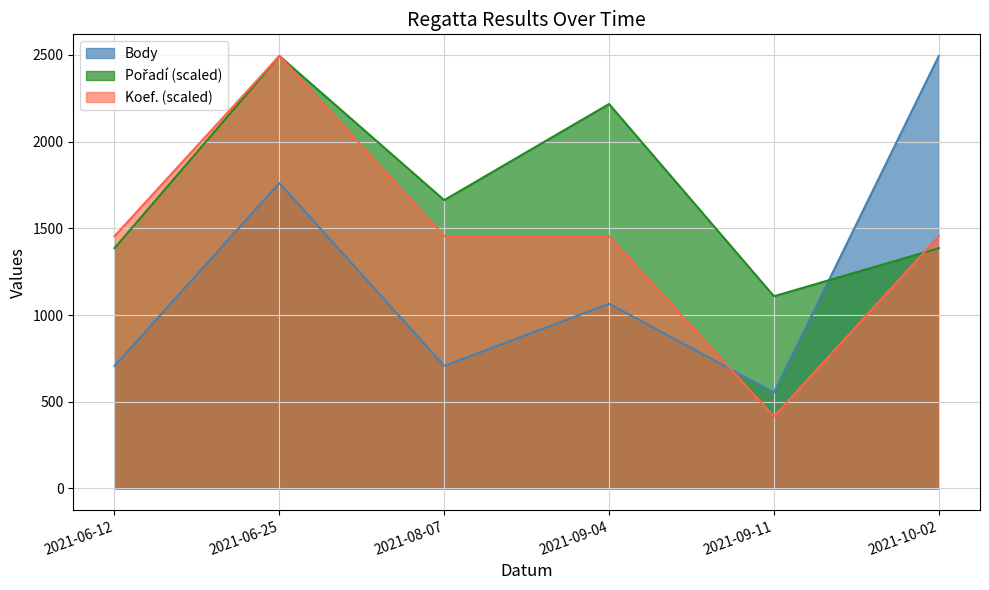

What value does the Body series have at 2021-08-07?

707.0